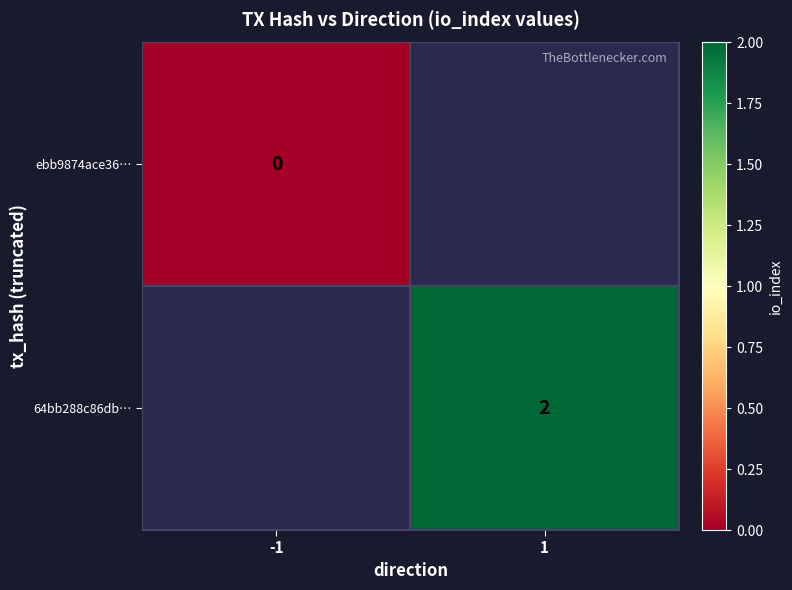

What is the maximum value shown in the chart?

2